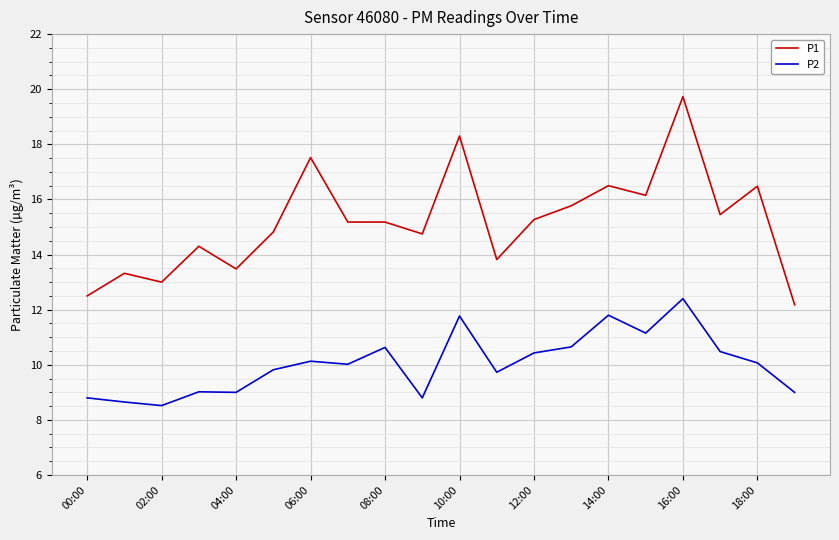

What is the maximum value shown in the chart?

19.7